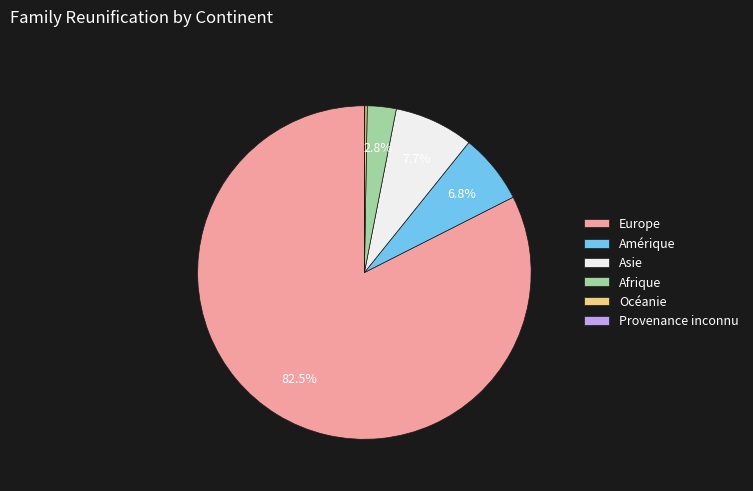

Which slice is the largest?

Europe